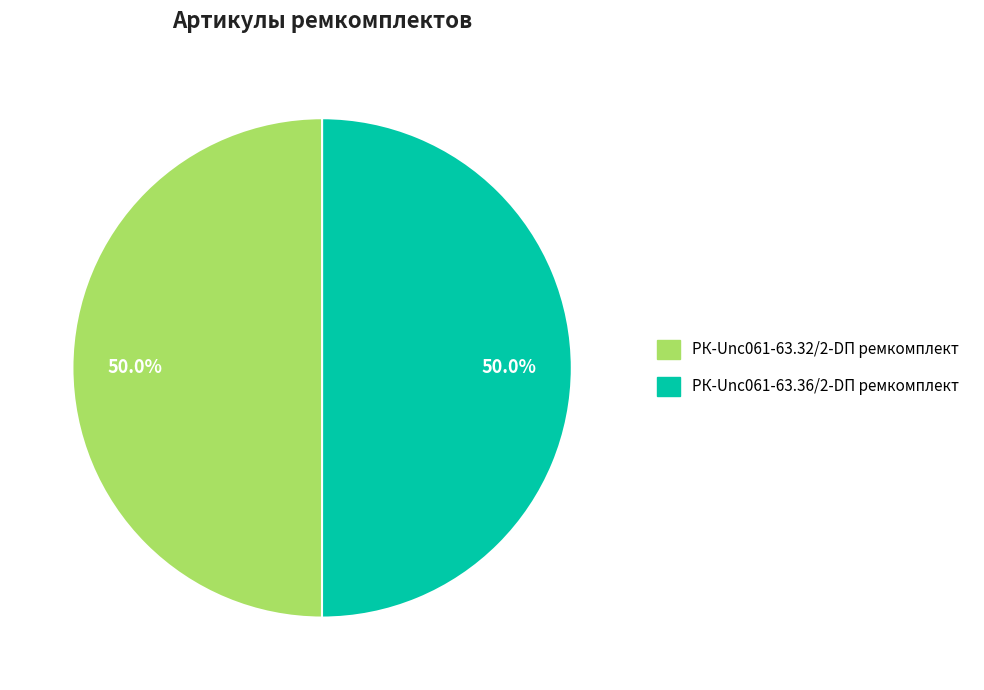

To the nearest percent, what is the average slice percentage?

50%